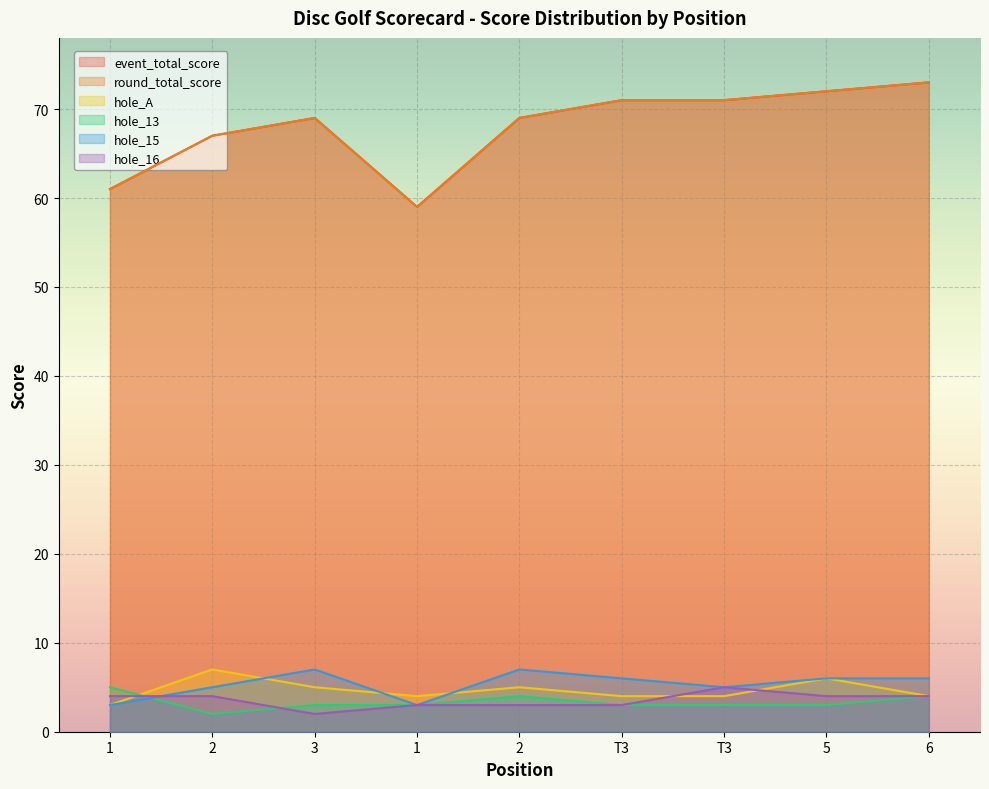

How many interior local valleys does the event_total_score series have?

1